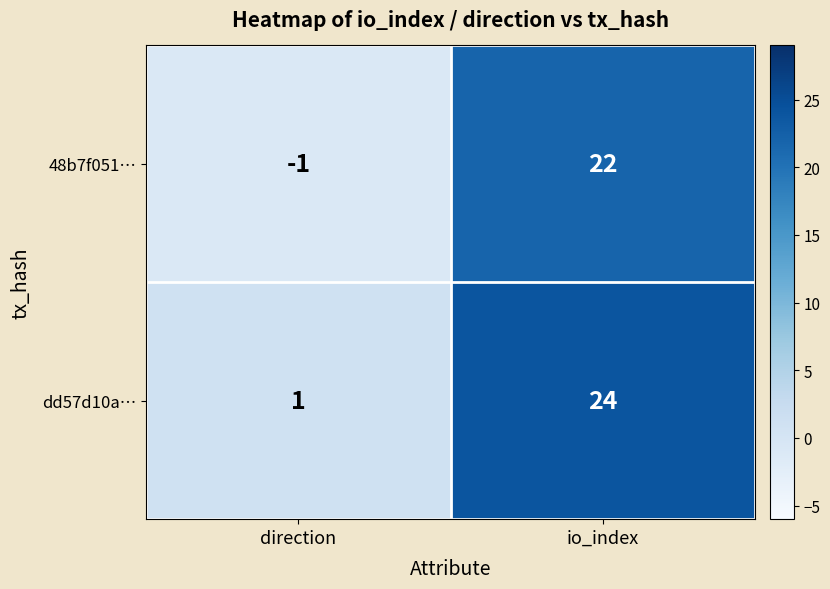

The value of 48b7f051… at io_index is 31. True or false?

False